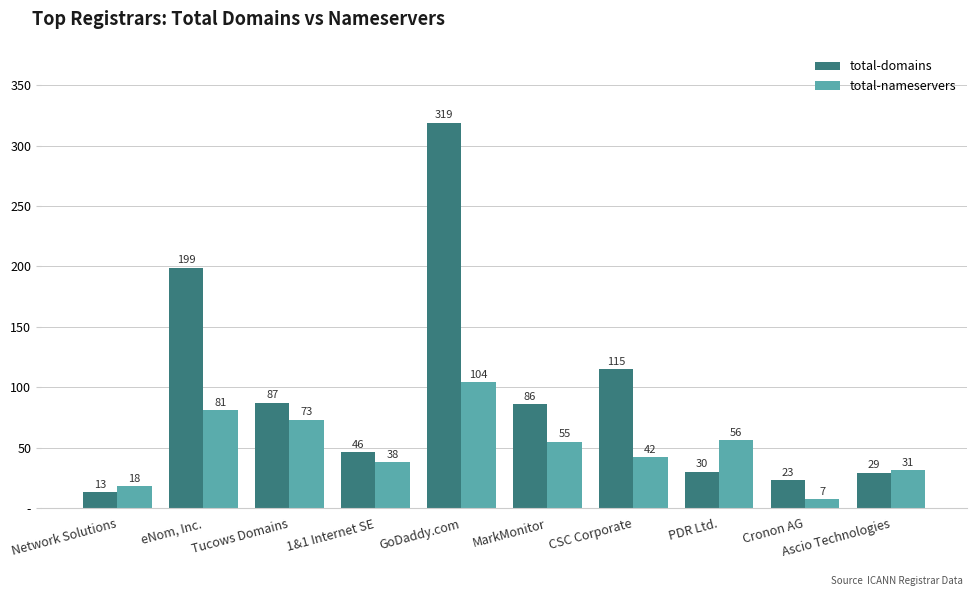

At which category is the sum across all series the highest?

GoDaddy.com